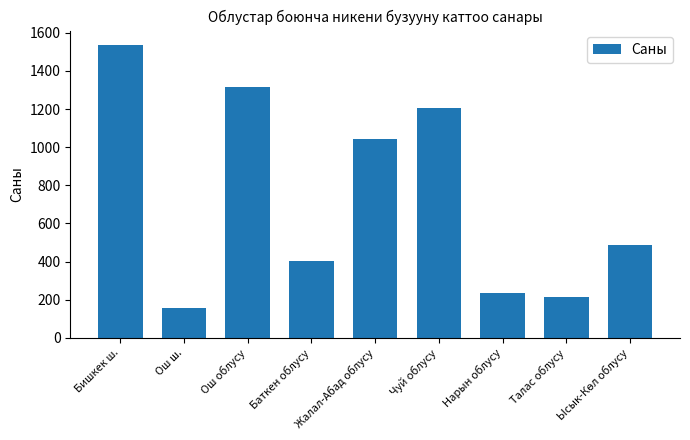

True or false: the data shows 1316 at Ош облусу.

True